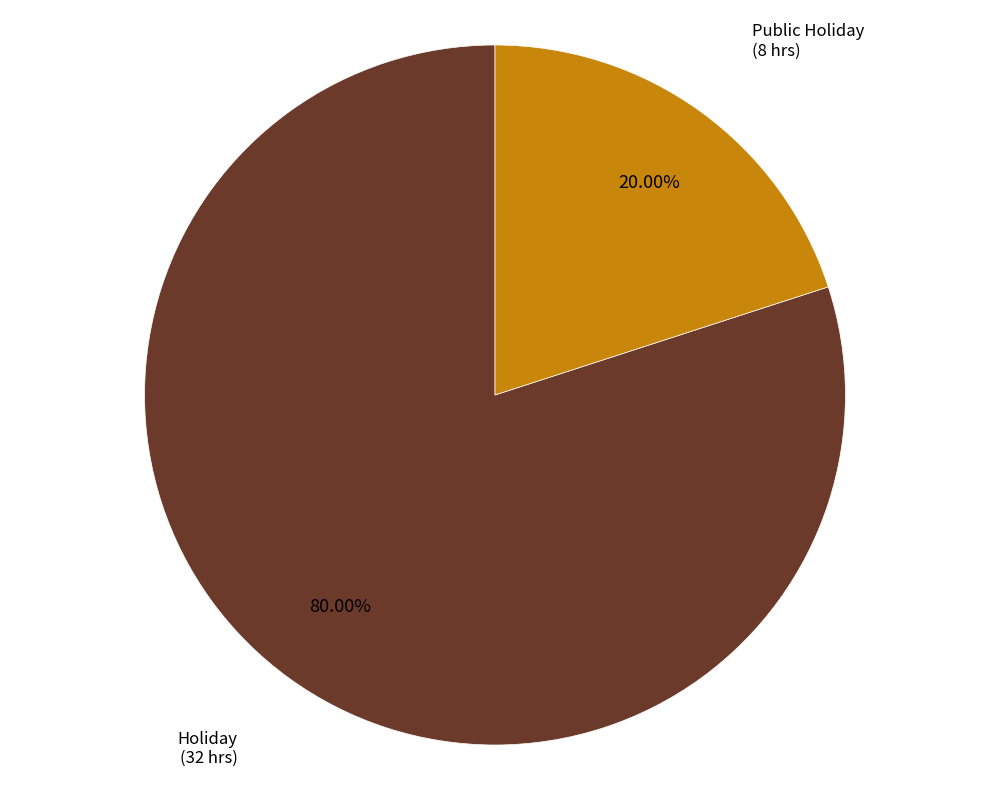

What is the ratio of the value at Holiday to the value at Public Holiday?

4.0